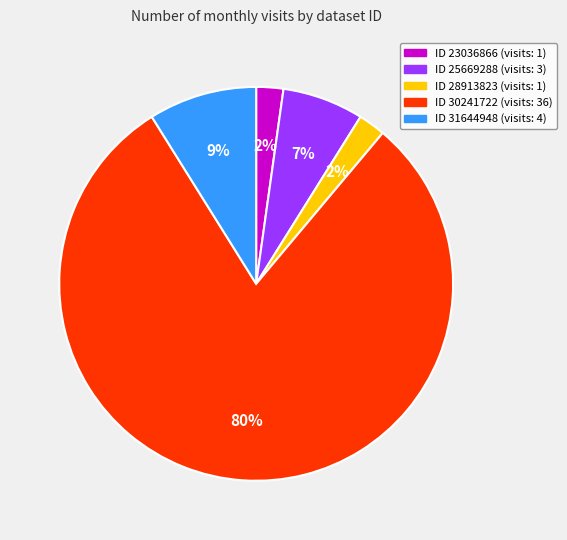

To the nearest percent, what is the average slice percentage?

20%